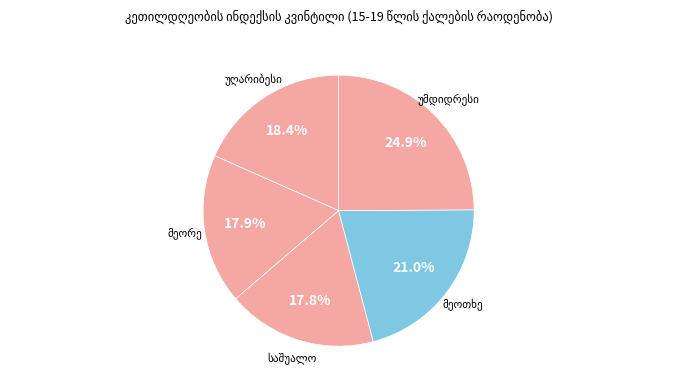

Is there any slice that represents more than half of the pie?

No